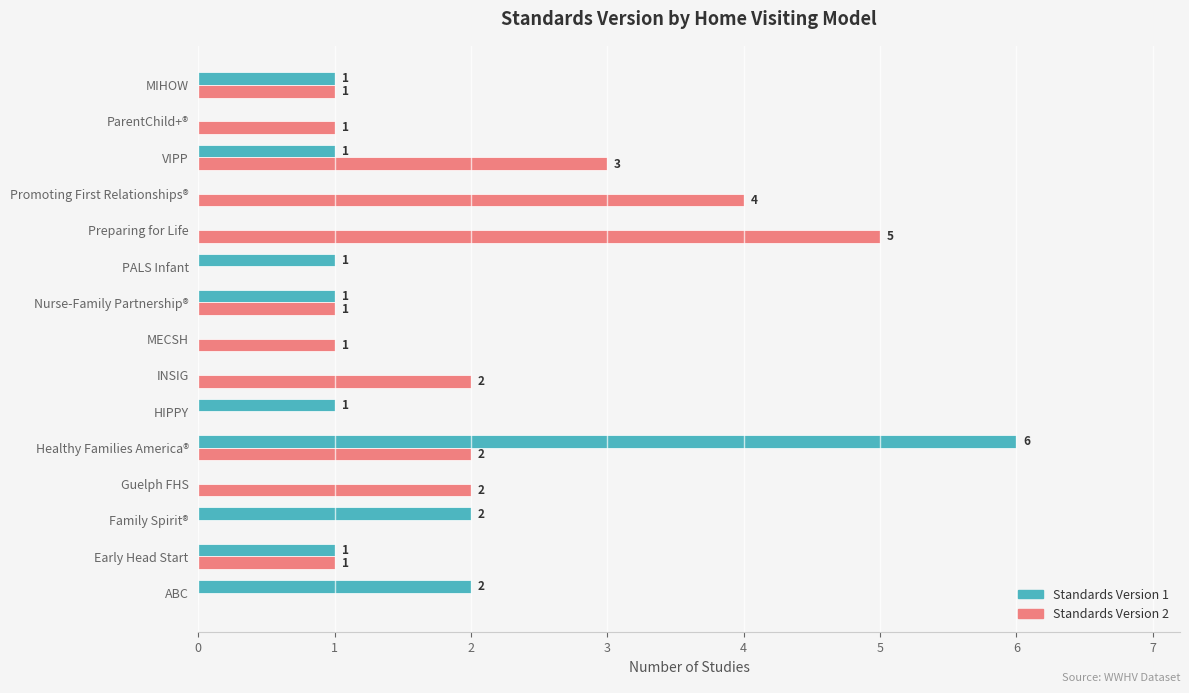

Read the Standards Version 2 value at Promoting First Relationships®.

4